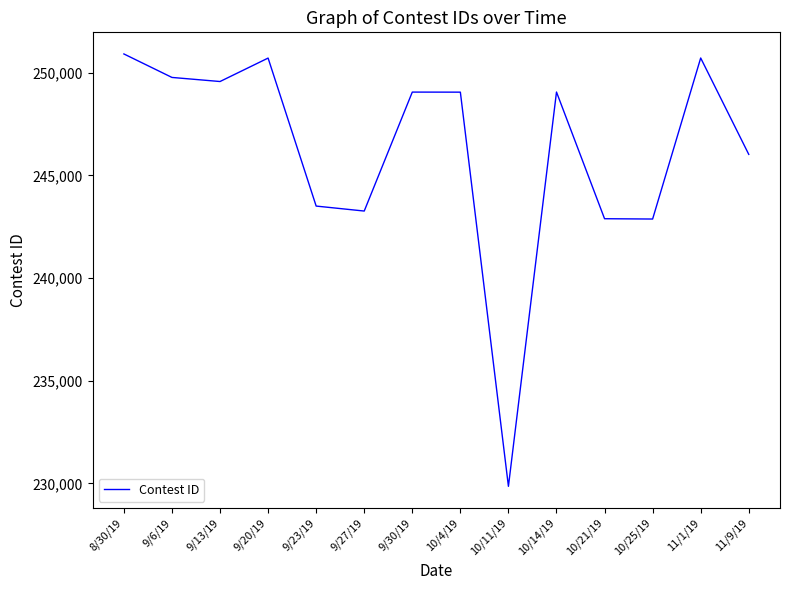

What position from the left is 8/30/19?

1